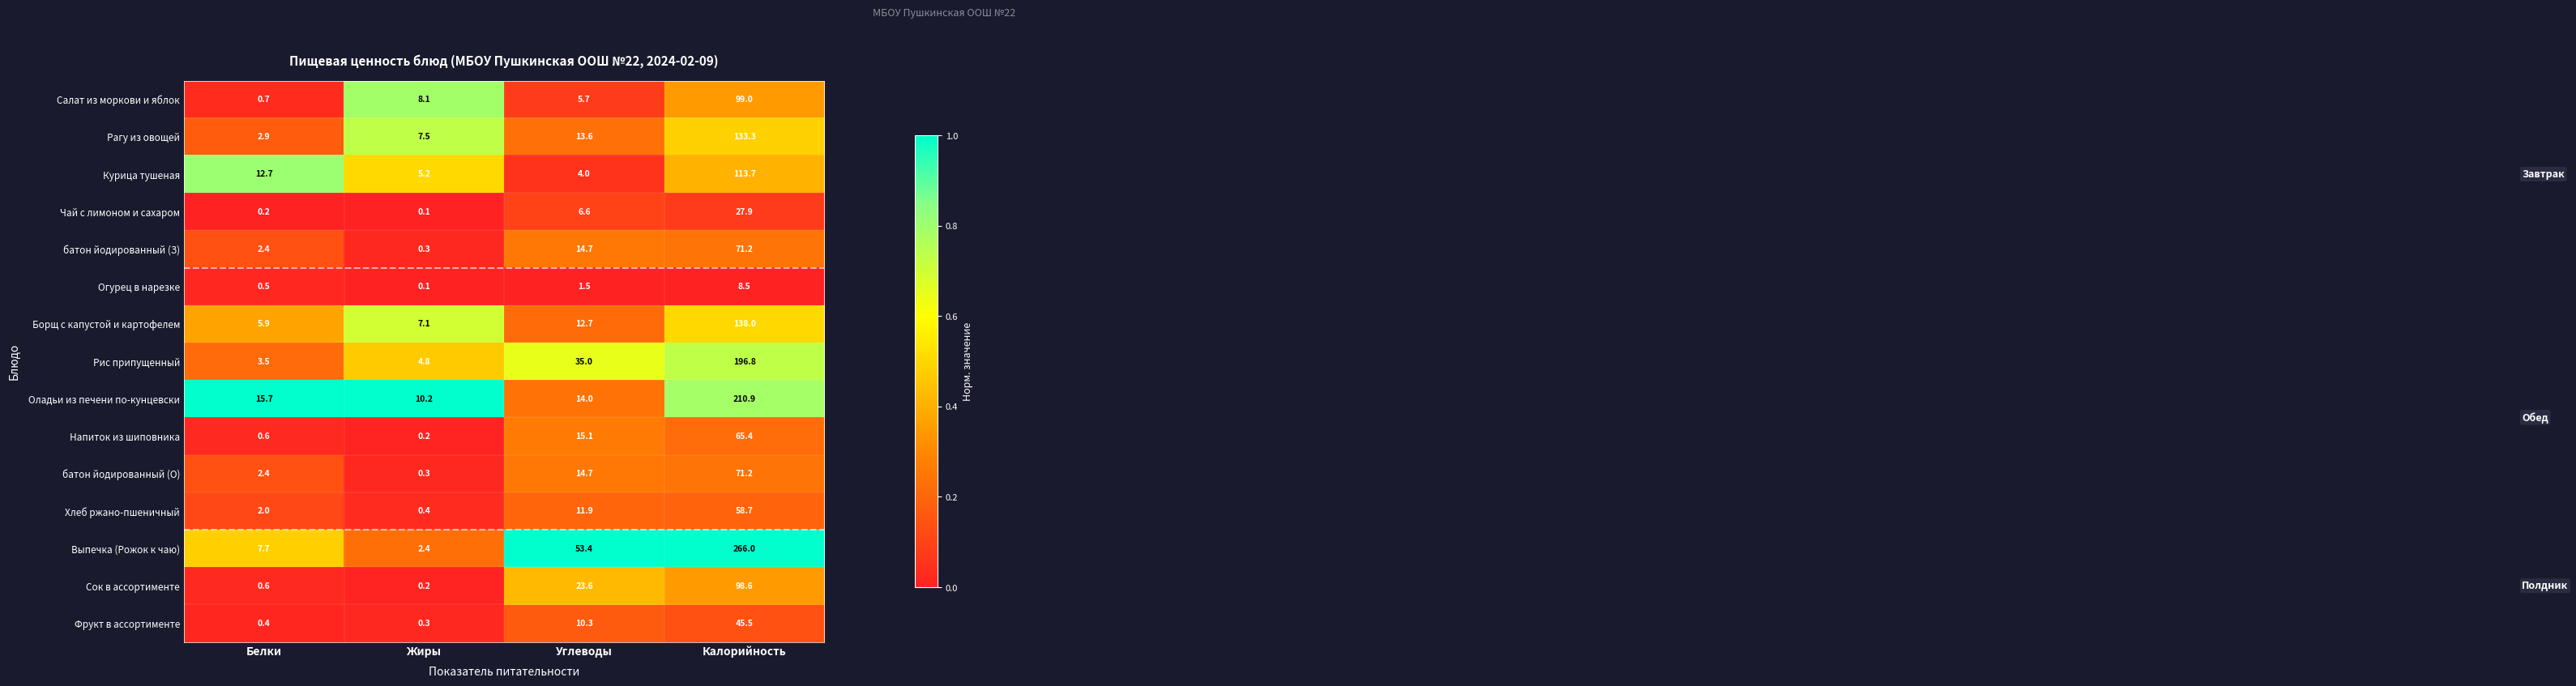

What is the spread (max minus min) of values at Калорийность?

257.5